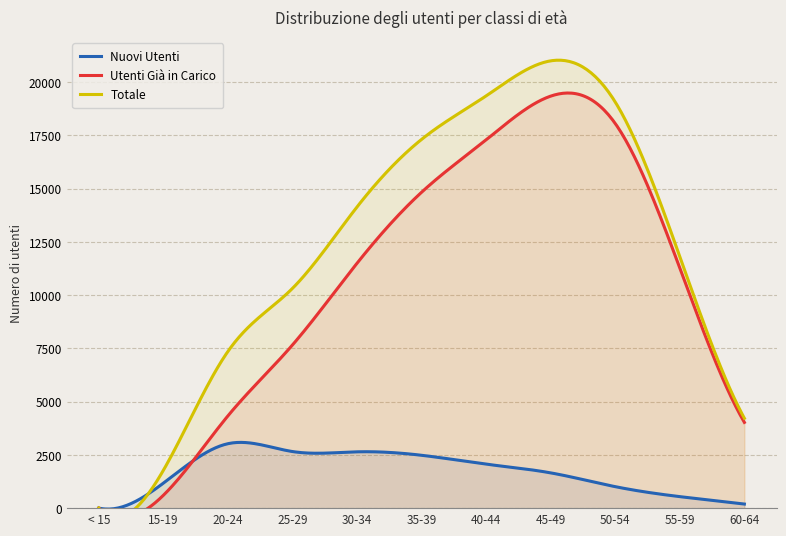

At which label is Utenti Già in Carico closest to 9674?

55-59